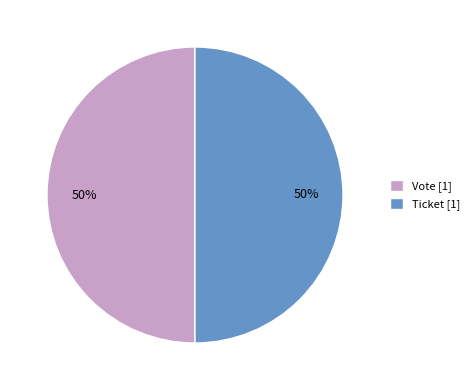

How many segments does this pie chart have?

2